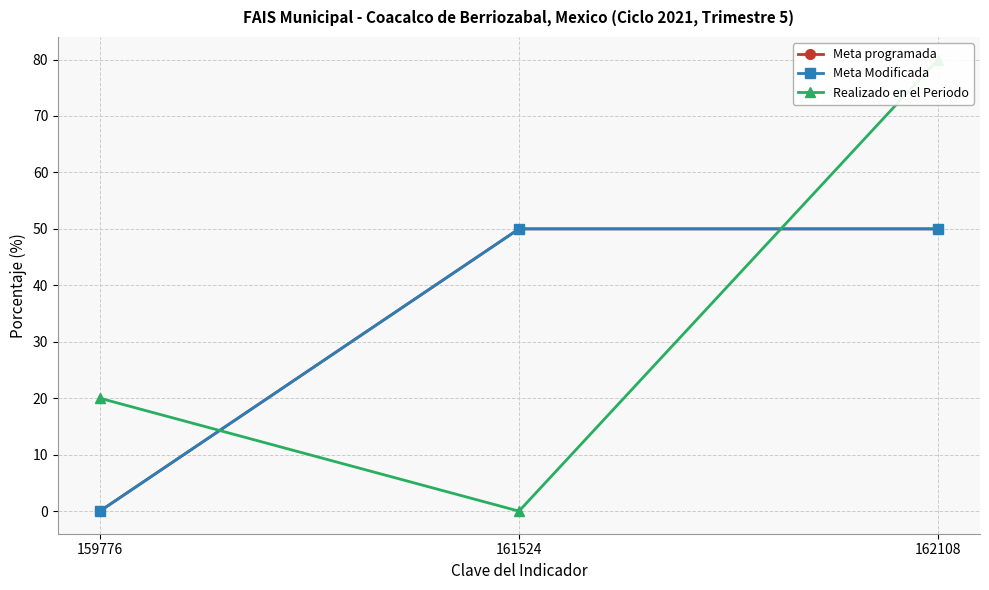

Reading right to left, extract all data points from this chart.

Meta programada: 162108=50	161524=50	159776=0
Meta Modificada: 162108=50	161524=50	159776=0
Realizado en el Periodo: 162108=80	161524=0	159776=20